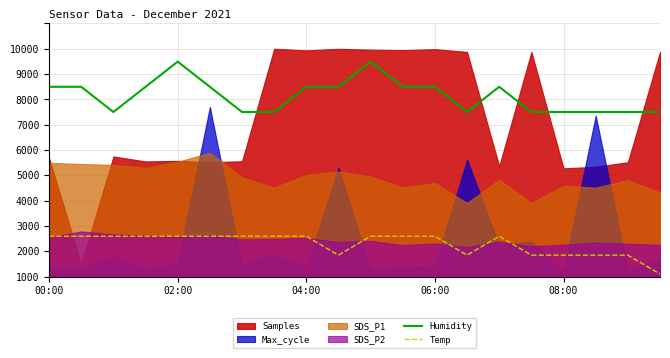

True or false: Humidity and Temp intersect in this chart.

False